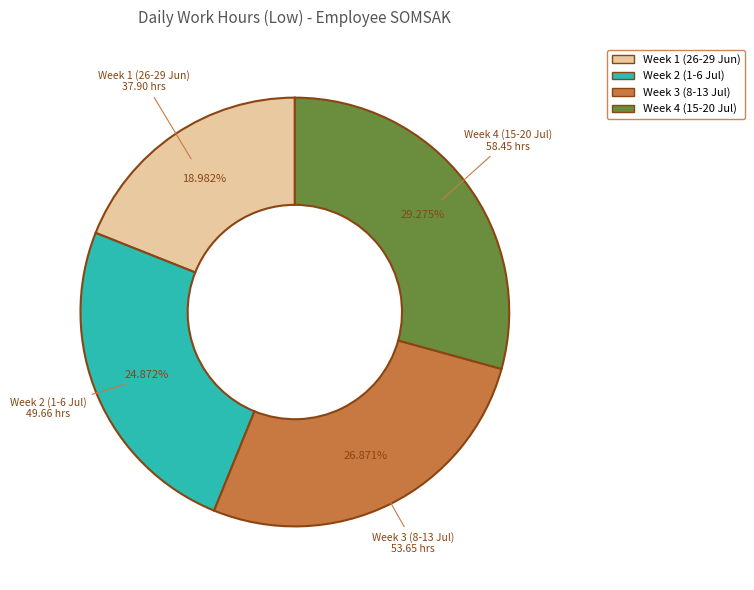

Is the sum of Week 3 (8-13 Jul) and Week 4 (15-20 Jul) greater than half?

Yes